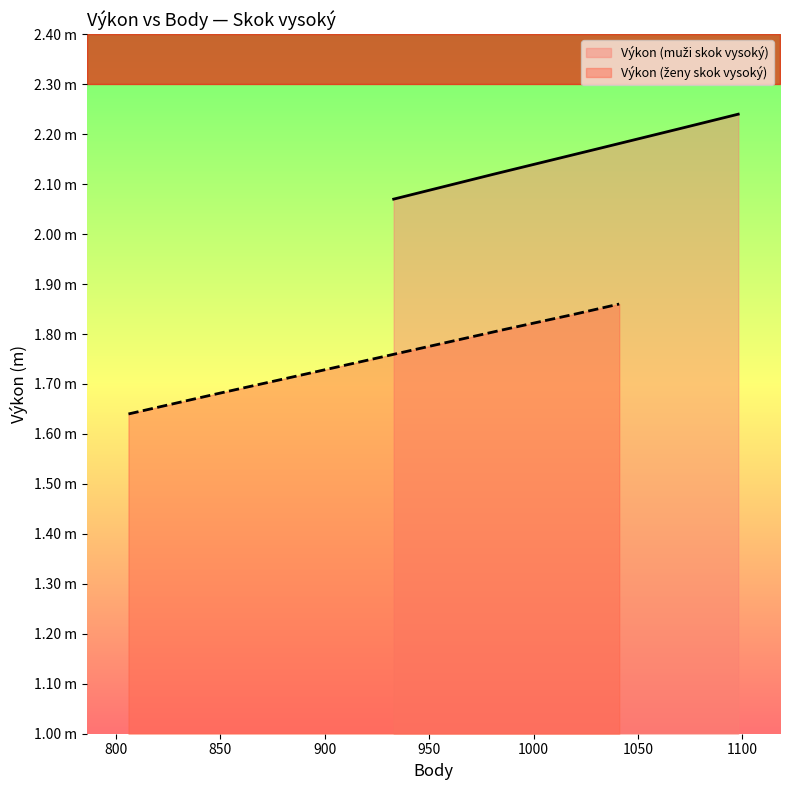

What is the sum of all values?

19.4